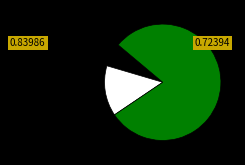

How many segments does this pie chart have?

3